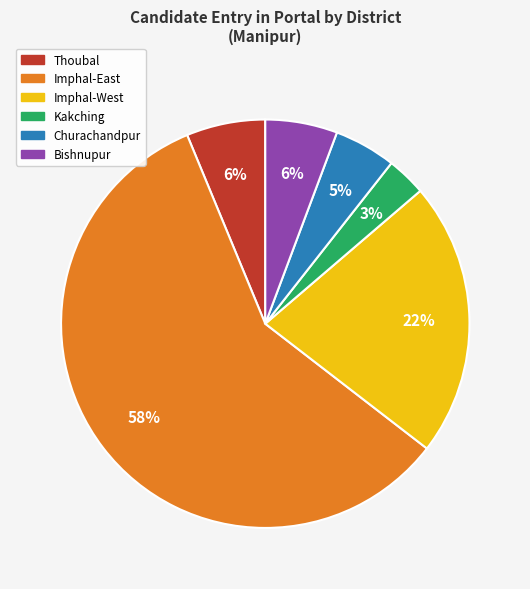

How many slices are in this pie chart?

6